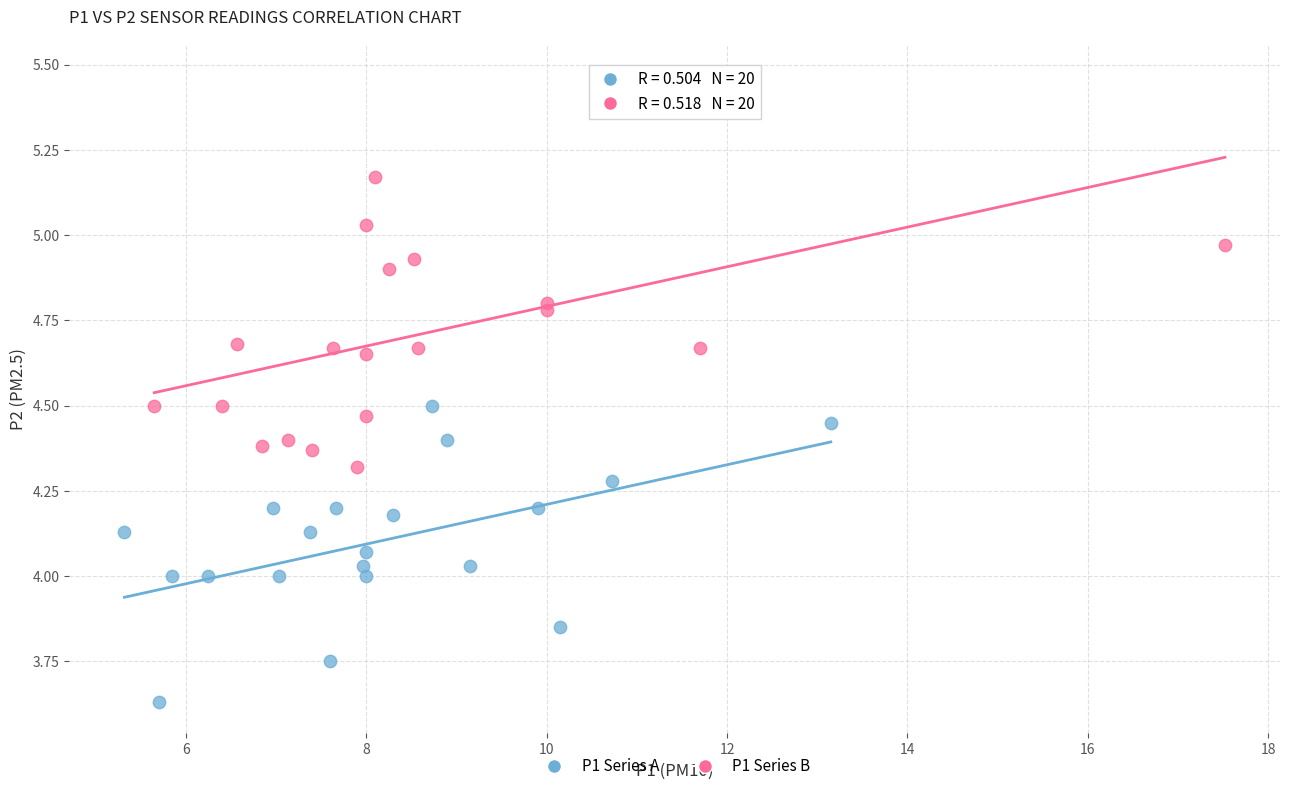

Which series reaches the maximum Y coordinate?

P1 Series B